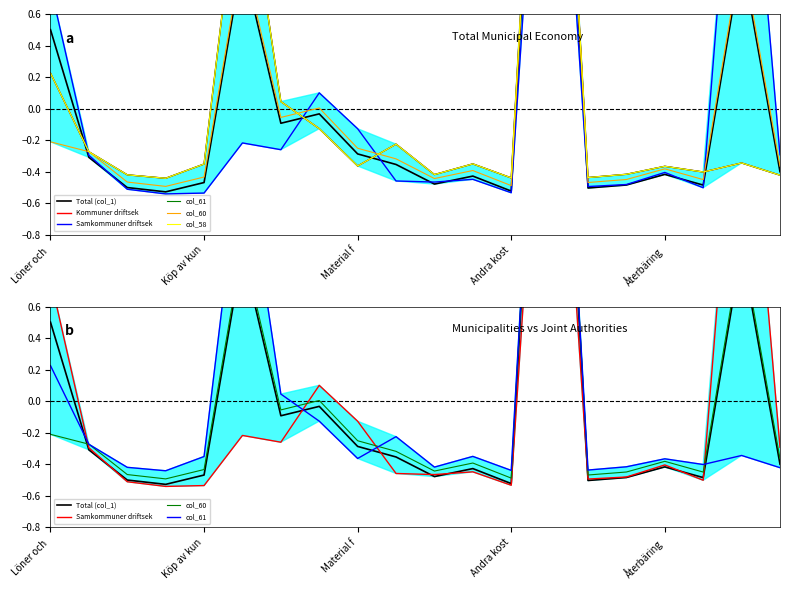

Reading right to left, transcribe all the data shown in this chart.

Total (col_1): -0.4	1.0	-0.5	-0.4	-0.5	-0.5	3.9	-0.5	-0.4	-0.5	-0.4	-0.3	-0.0	-0.1	0.9	-0.5	-0.5	-0.5	-0.3	0.5
Kommuner driftsek: -0.4	-0.3	-0.4	-0.4	-0.4	-0.4	3.9	-0.4	-0.4	-0.4	-0.2	-0.4	-0.1	0.0	1.7	-0.4	-0.4	-0.4	-0.3	0.2
Samkommuner driftsek: -0.3	2.5	-0.5	-0.4	-0.5	-0.5	3.2	-0.5	-0.4	-0.5	-0.5	-0.1	0.1	-0.3	-0.2	-0.5	-0.5	-0.5	-0.3	0.8
col_61: -0.4	-0.3	-0.4	-0.4	-0.4	-0.4	3.9	-0.4	-0.4	-0.4	-0.2	-0.4	-0.1	0.0	1.7	-0.4	-0.4	-0.4	-0.3	0.2
col_60: -0.4	1.0	-0.5	-0.4	-0.4	-0.5	3.9	-0.5	-0.4	-0.4	-0.3	-0.3	0.0	-0.1	1.0	-0.4	-0.5	-0.5	-0.3	-0.2
col_58: -0.4	-0.3	-0.4	-0.4	-0.4	-0.4	3.9	-0.4	-0.4	-0.4	-0.2	-0.4	-0.1	0.0	1.7	-0.4	-0.4	-0.4	-0.3	0.2